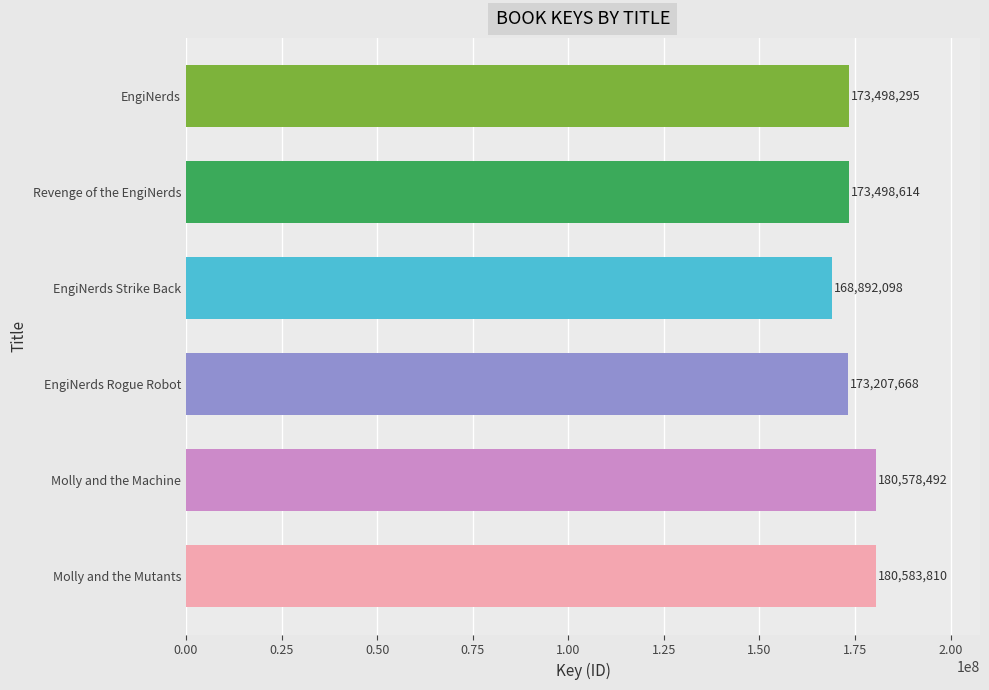

How many categories are shown in the chart?

6